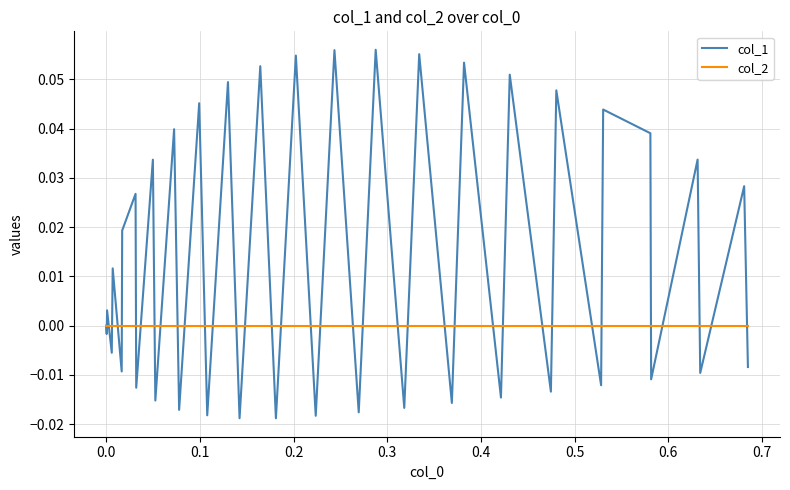

Which series has the largest total across all categories?

col_1